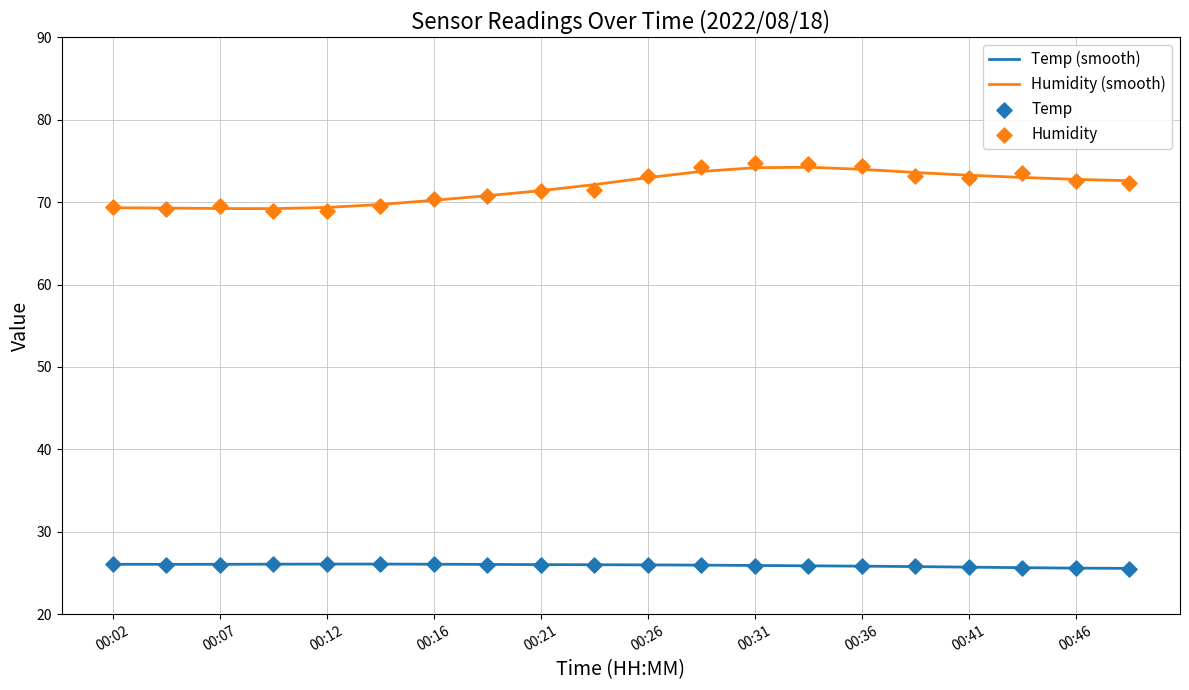

Which series reaches the minimum Y coordinate?

Temp